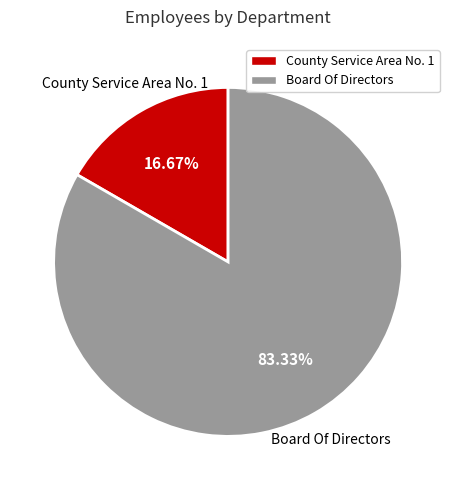

Does any single category account for the majority?

Yes